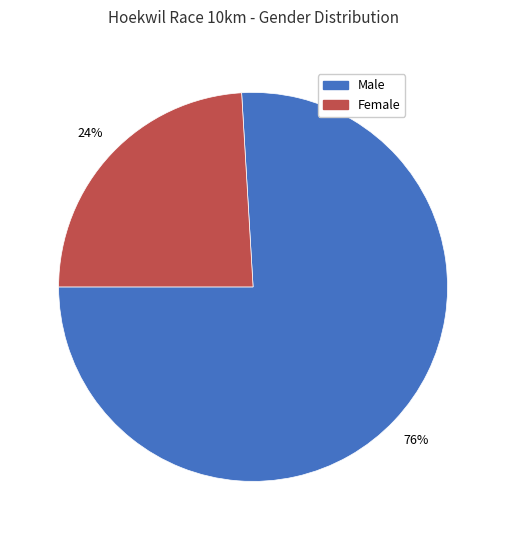

Is there a majority slice in this chart?

Yes